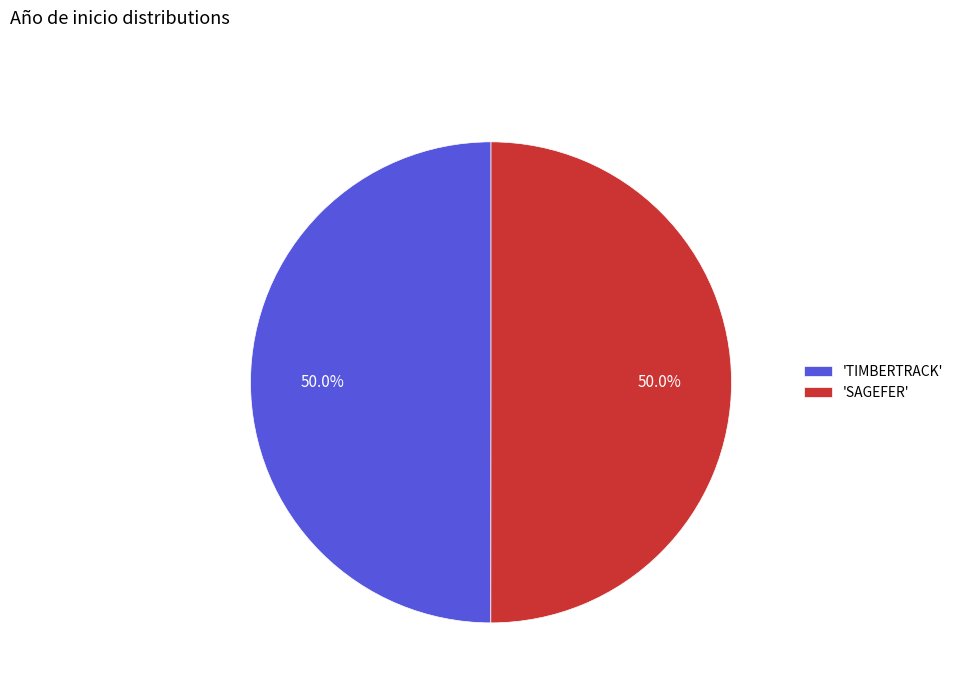

How much of the chart is everything except 'TIMBERTRACK'?

50.0%